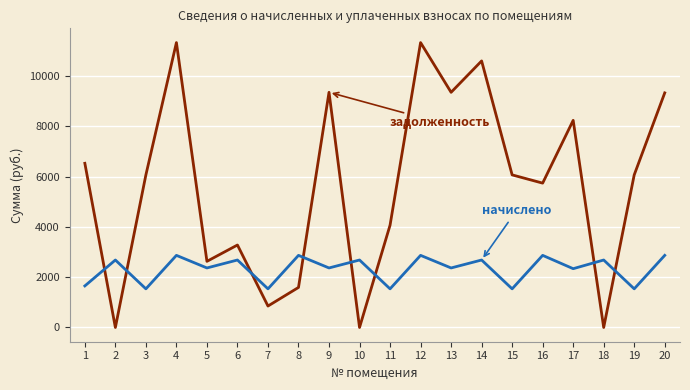

Is this an area chart (filled region under the line)?

No